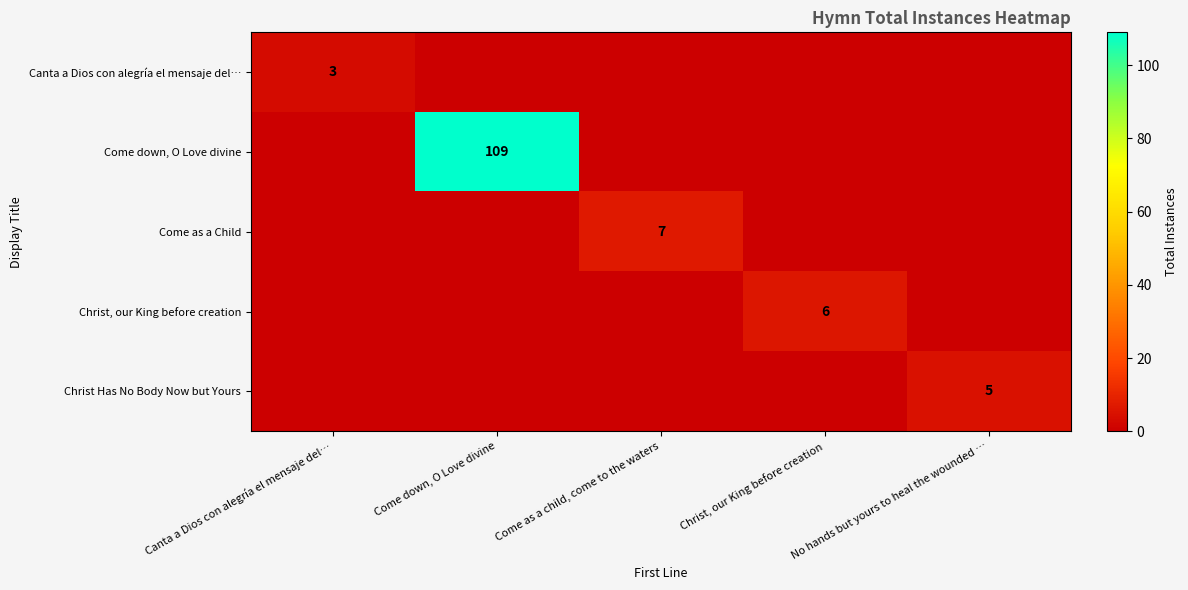

The Christ Has No Body Now but Yours series shows 2 at No hands but yours to heal the wounded …. True or false?

False